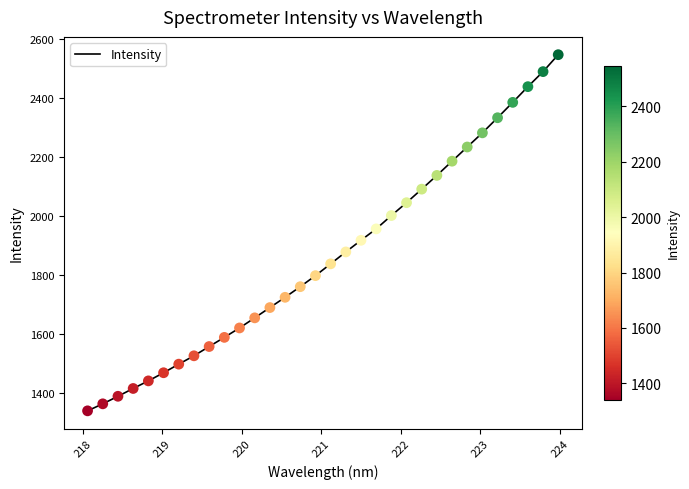

What is the smallest value displayed?

1340.8